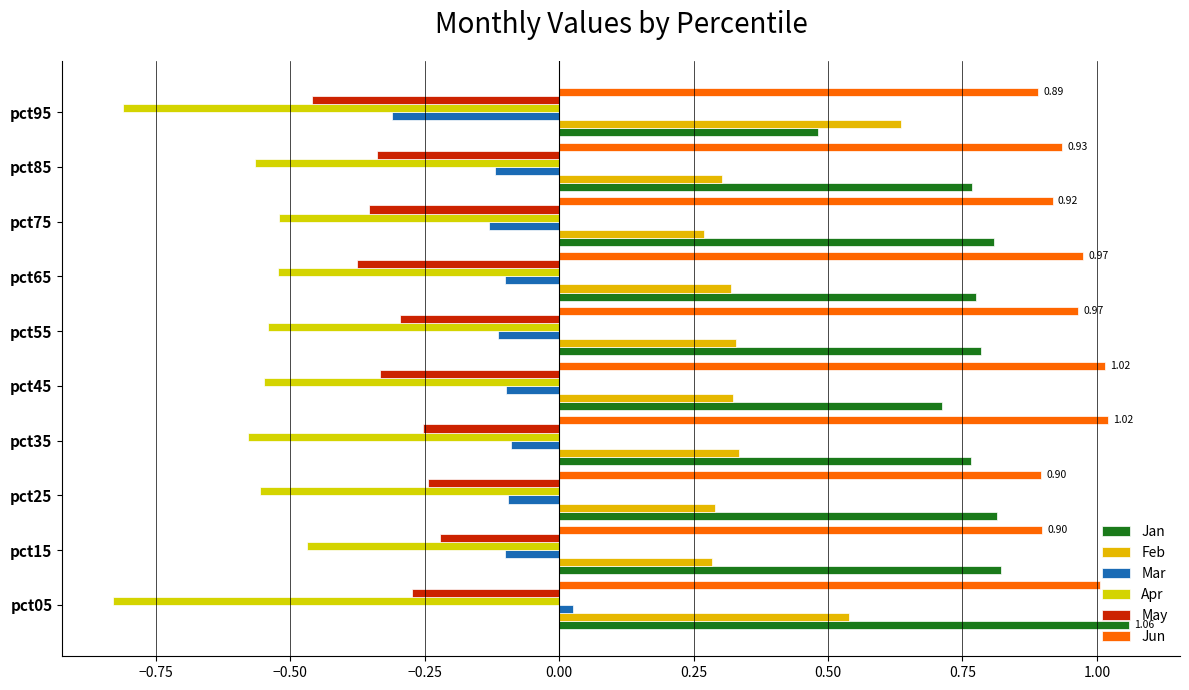

What are all the series names shown in the legend?

Jan, Feb, Mar, Apr, May, Jun